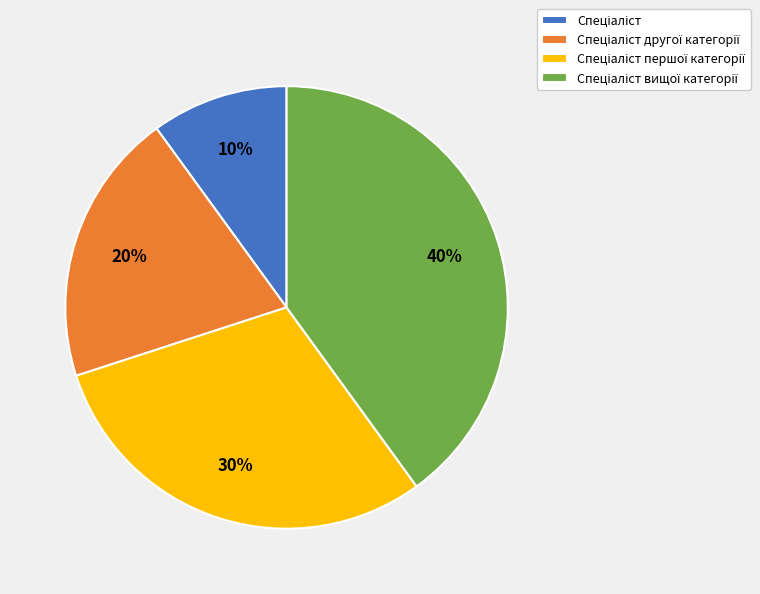

How many slices are in this pie chart?

4